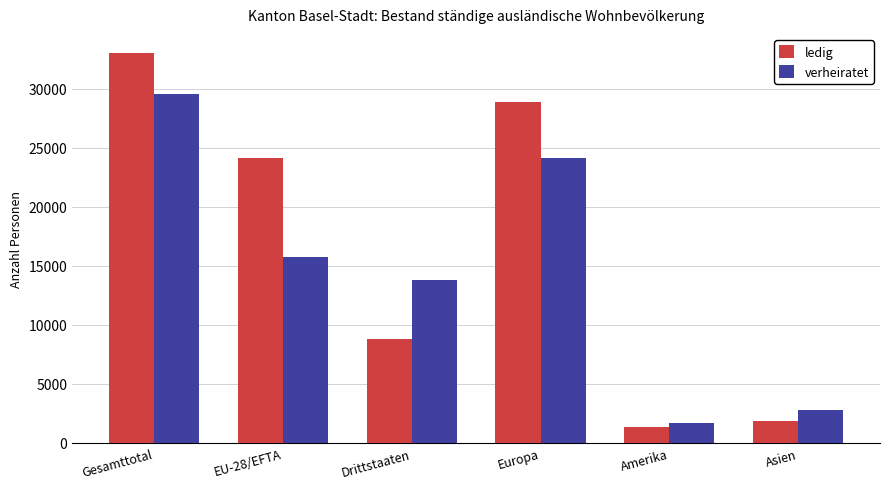

Which label corresponds to the largest value in the chart?

Gesamttotal